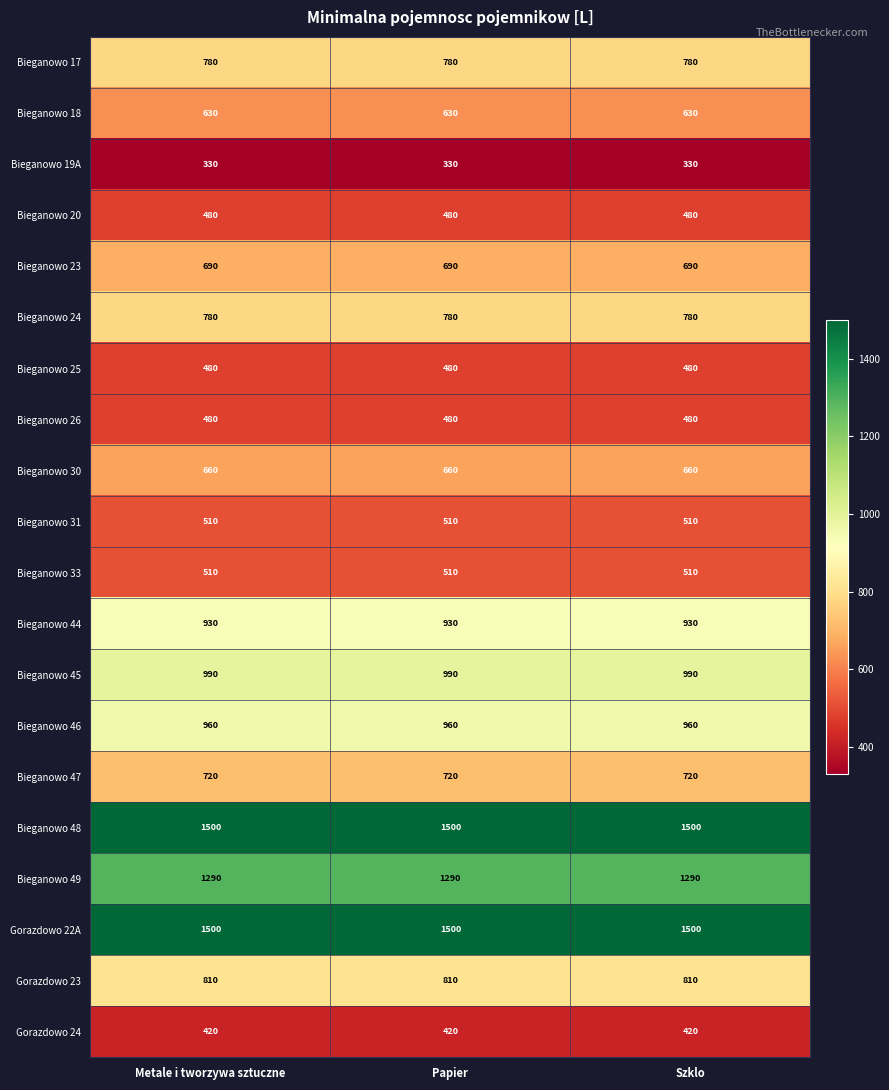

What is the difference between the highest and lowest values at Metale i tworzywa sztuczne?

1170